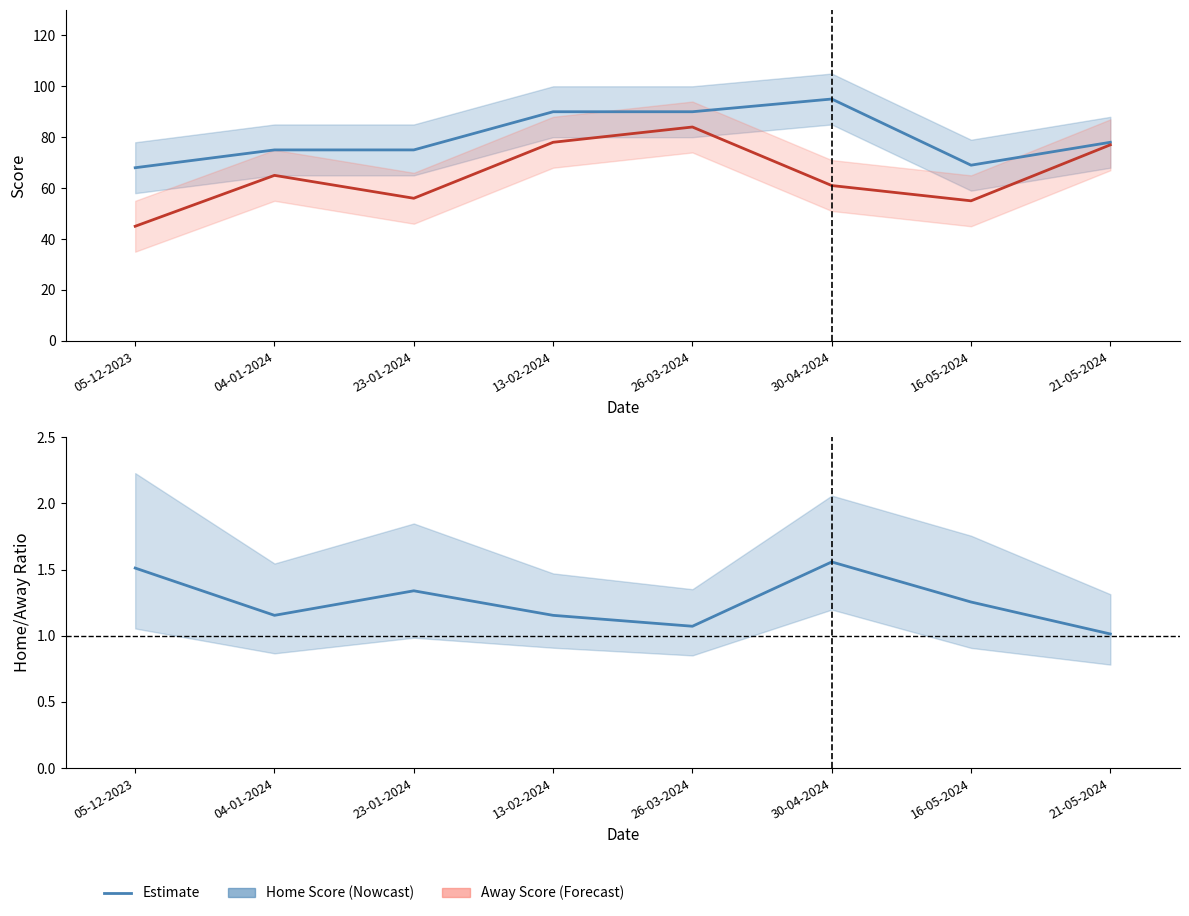

What is the highest value of the Home Score series?

95.0